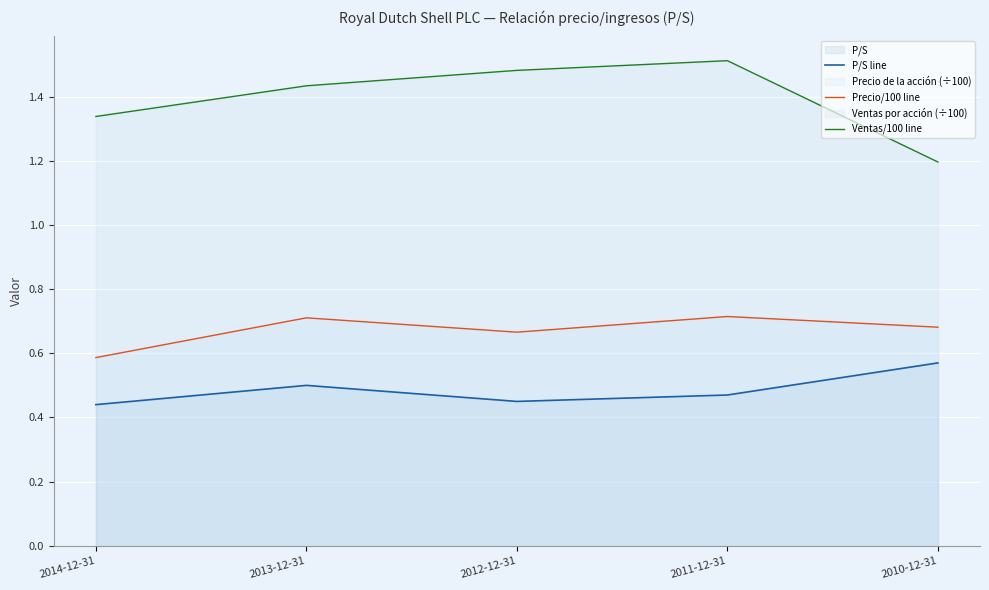

Is the value of P/S line at 2011-12-31 greater than the value of Ventas/100 line at 2012-12-31?

No